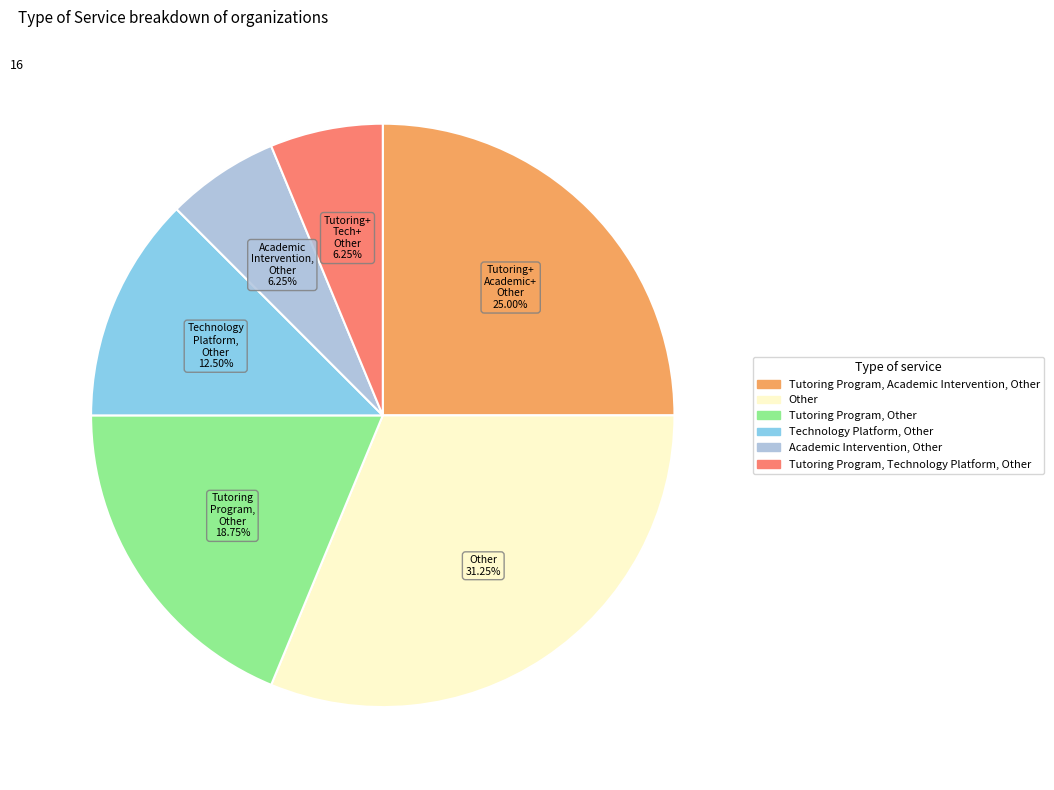

To the nearest percent, what is the difference between the largest and smallest slice percentages?

25%